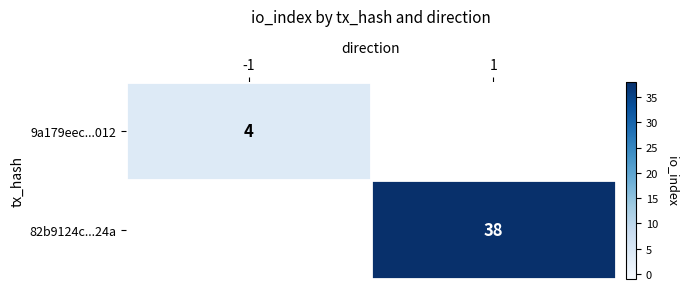

How many positive values does the 9a179eec...012 series have?

1